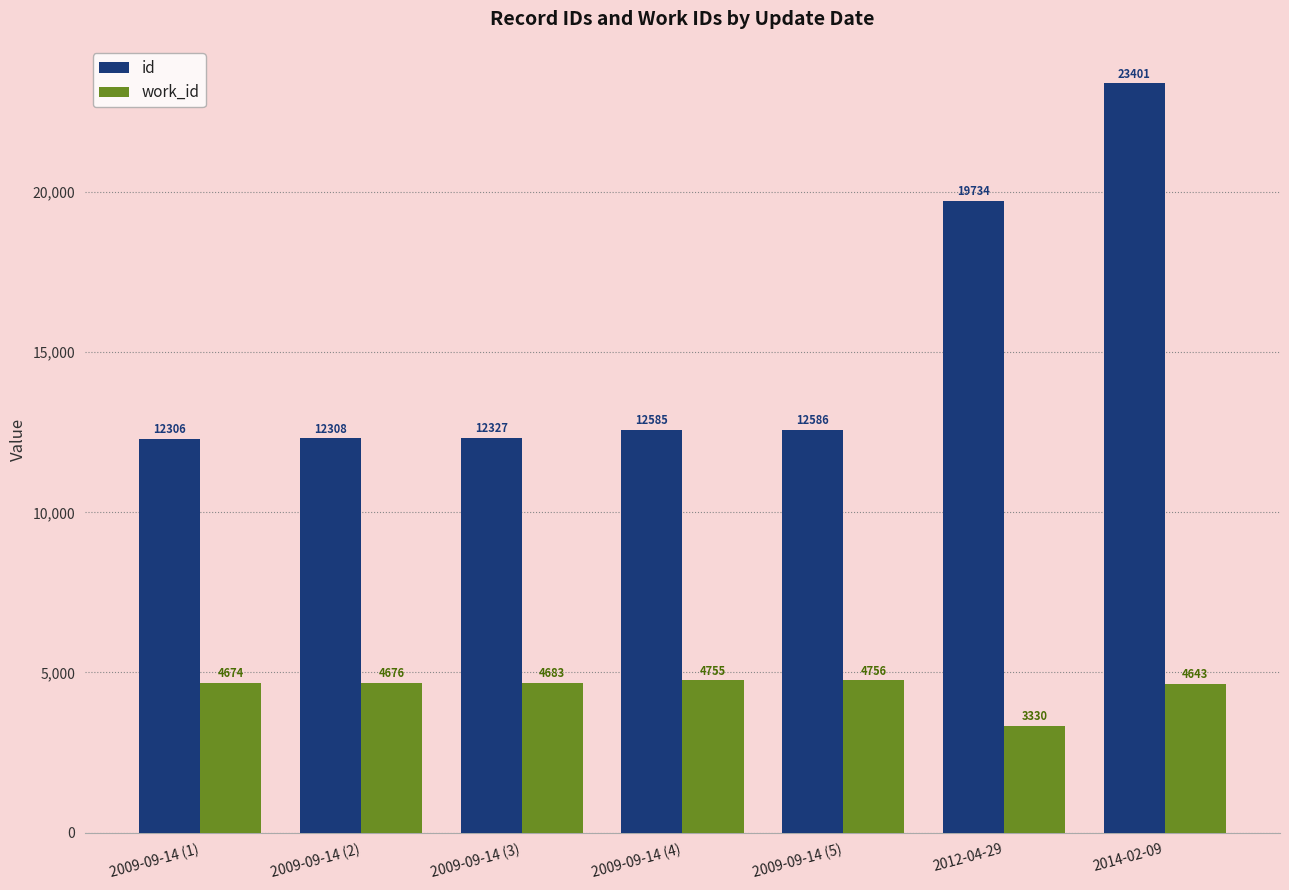

What is the spread (max minus min) of values at 2009-09-14 (1)?

7632